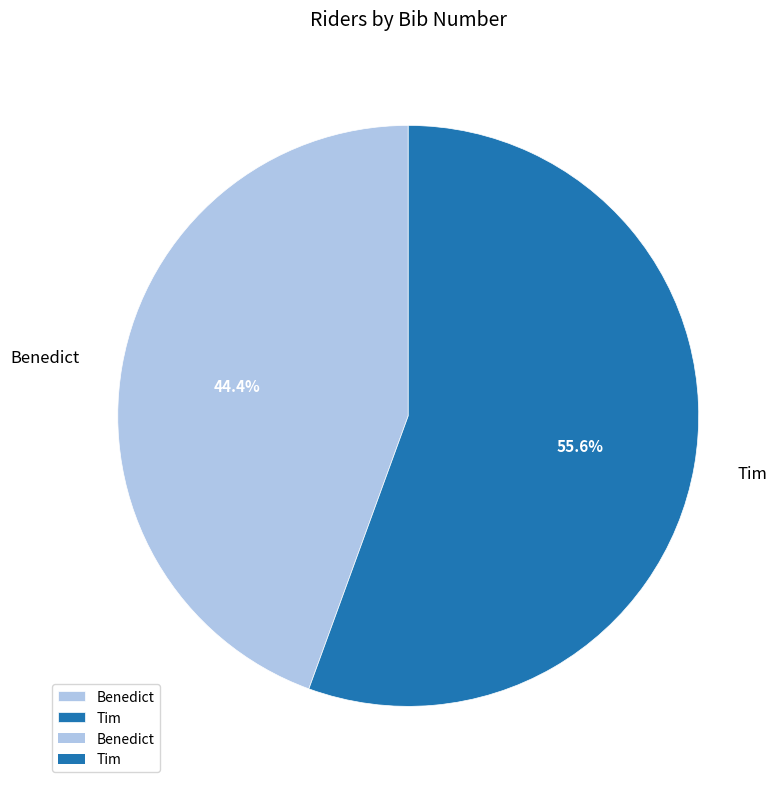

Is Tim the majority of the pie?

Yes